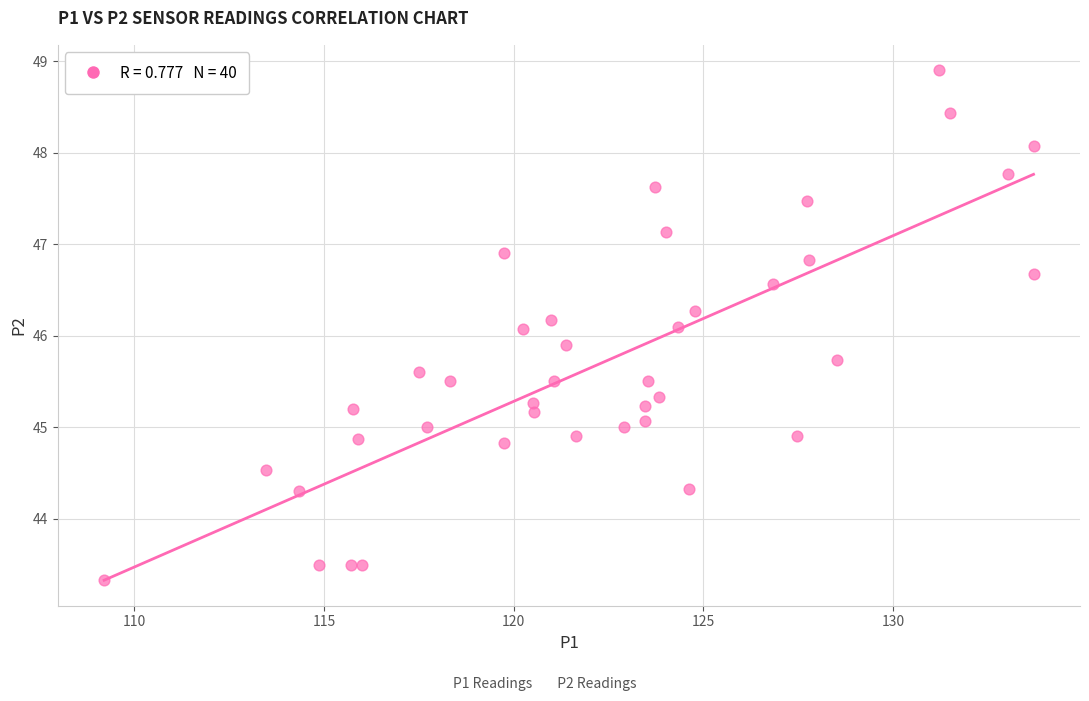

What is the range of Y values (max minus min)?

5.6